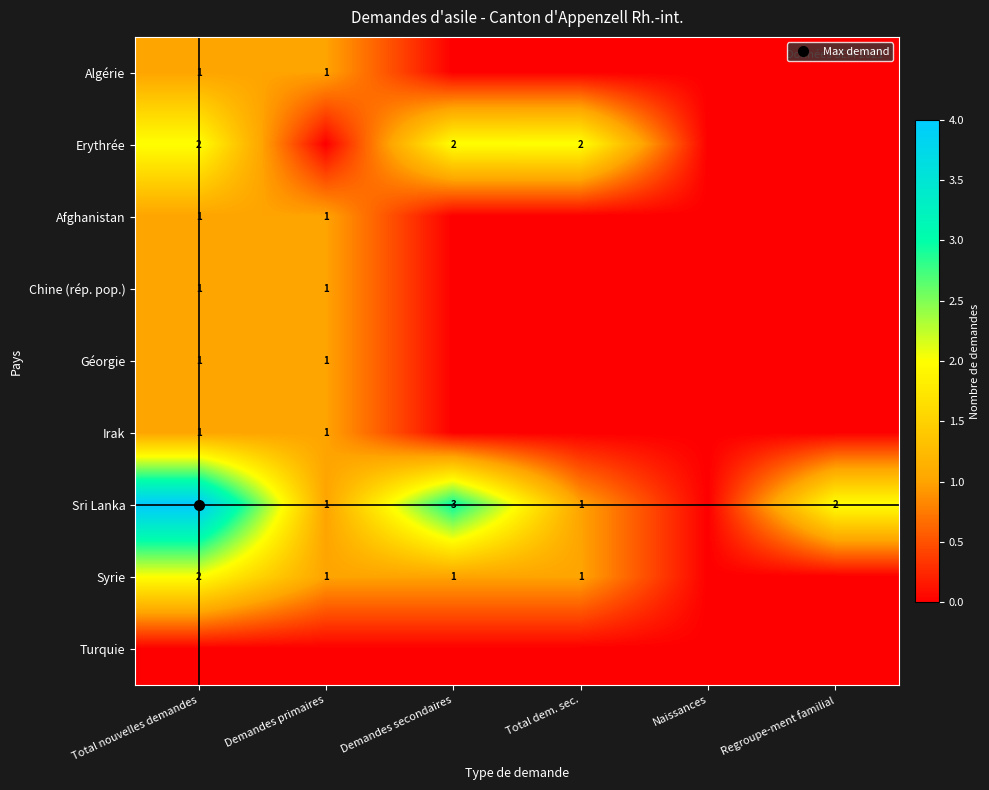

What is the difference between the maximum and minimum values in the Géorgie series?

1